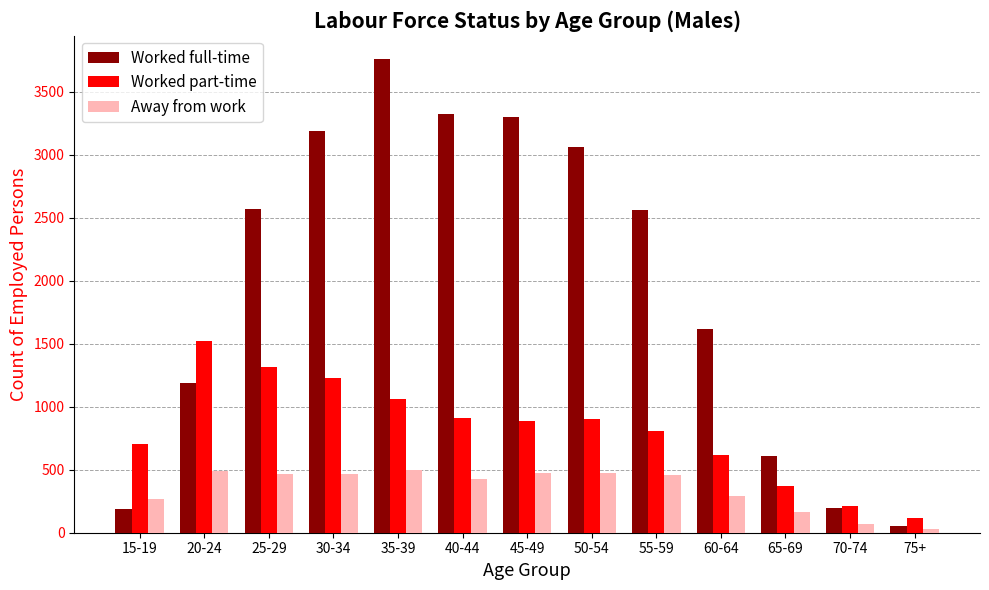

Which series has the widest spread of values?

Worked full-time